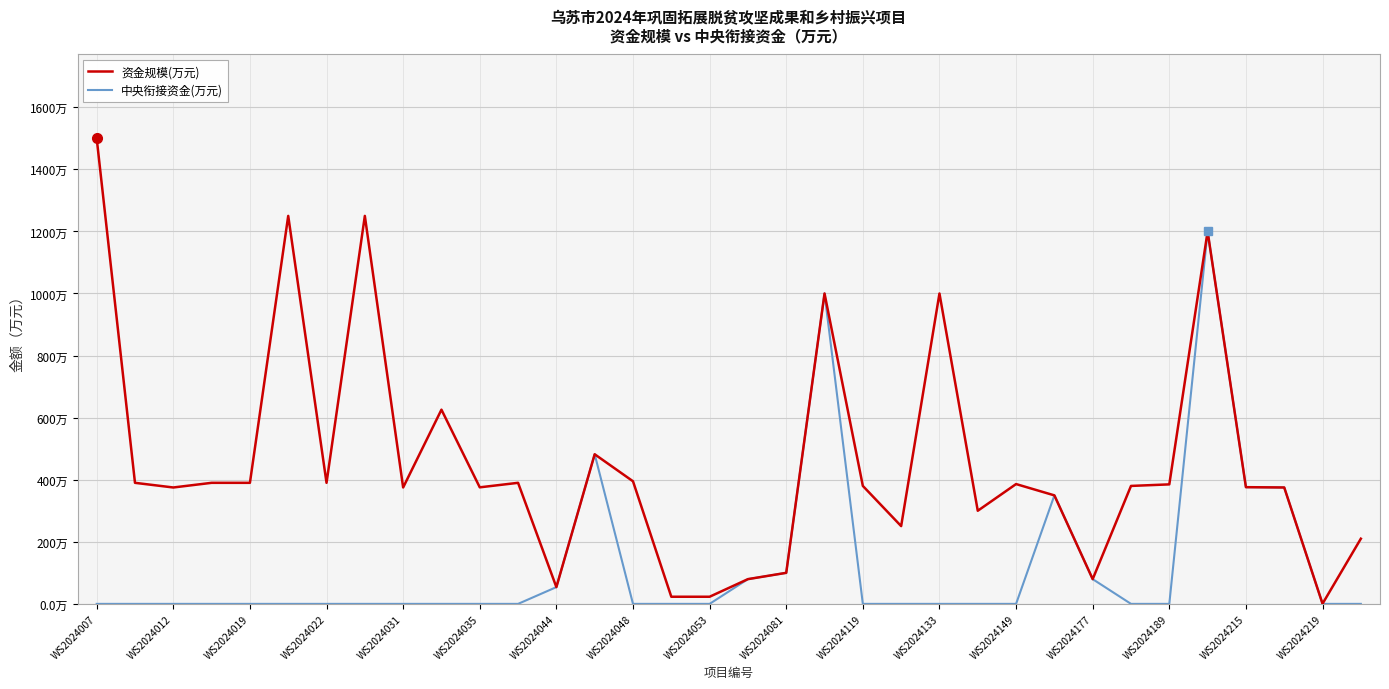

Does the chart display data point markers on the line(s)?

No